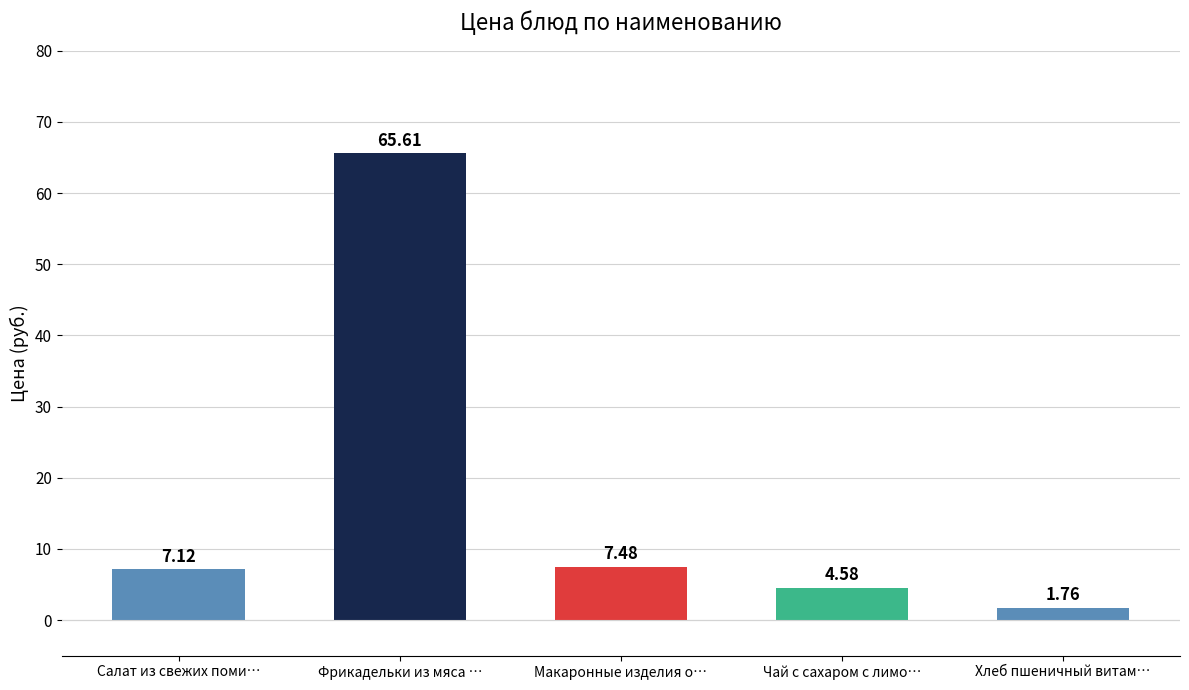

At which category does the chart reach its minimum across all series?

Хлеб пшеничный витам…